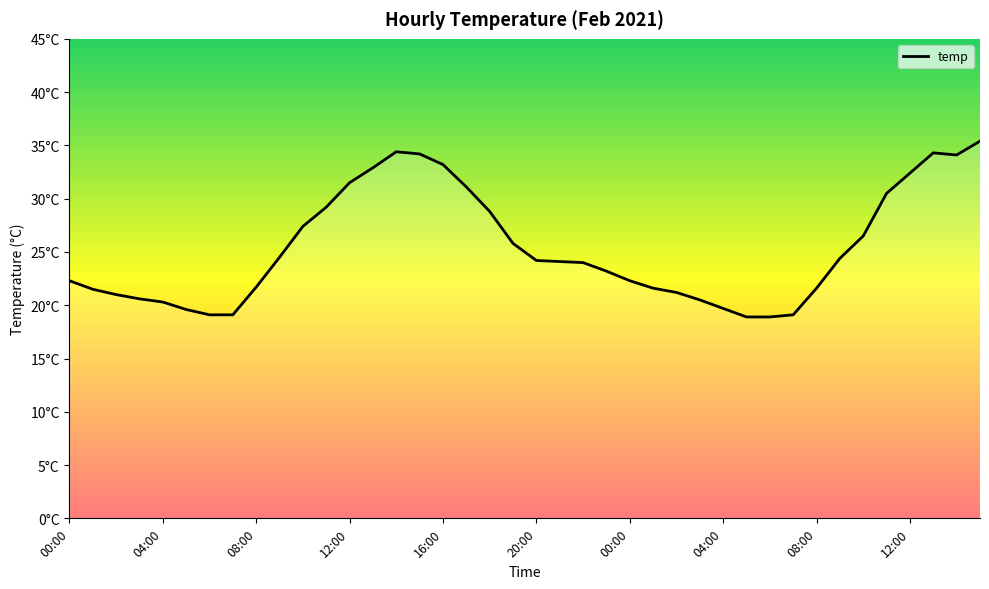

At which label is the value closest to 27?

10